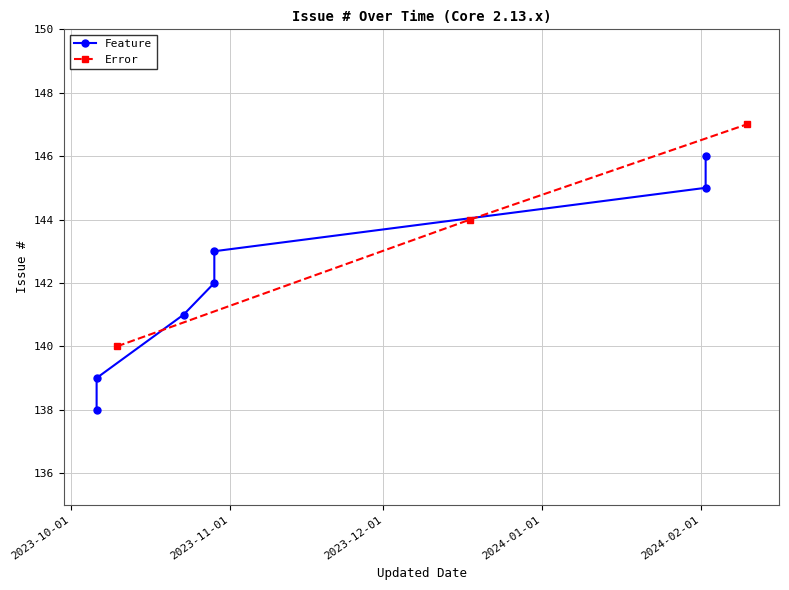

What is the label of the 3rd point from the left?

2023-10-23